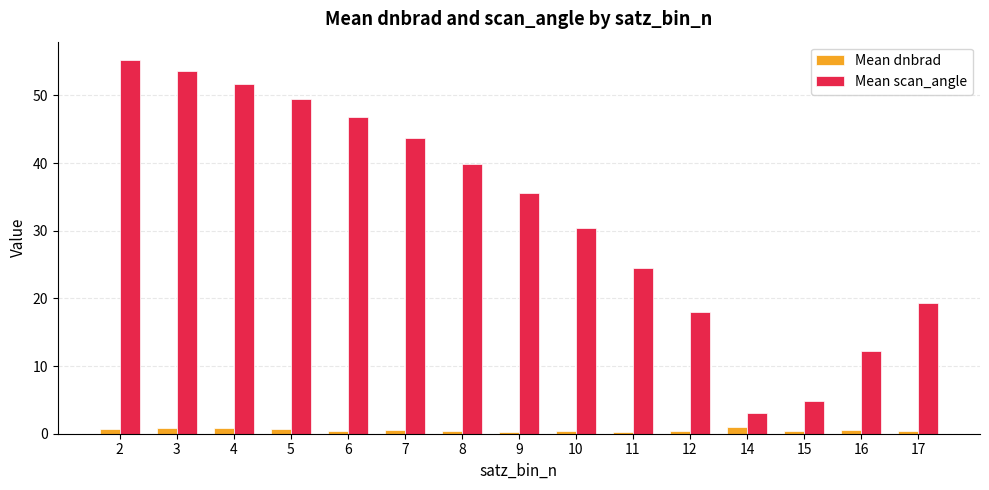

List the series in order of their overall mean, highest first.

Mean scan_angle, Mean dnbrad